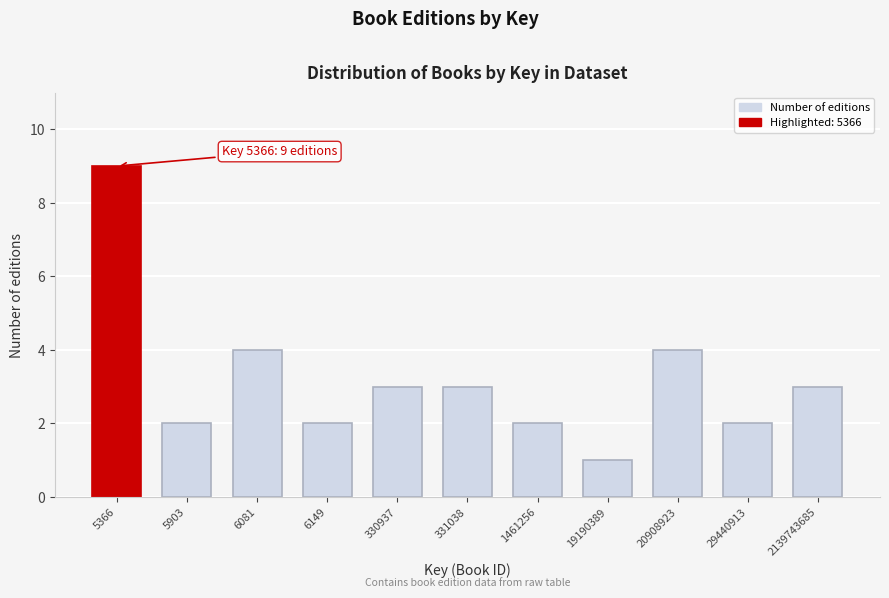

Reading left to right, extract all data points from this chart.

5366=9	5903=2	6081=4	6149=2	330937=3	331038=3	1461256=2	19190389=1	20908923=4	29440913=2	2139743685=3